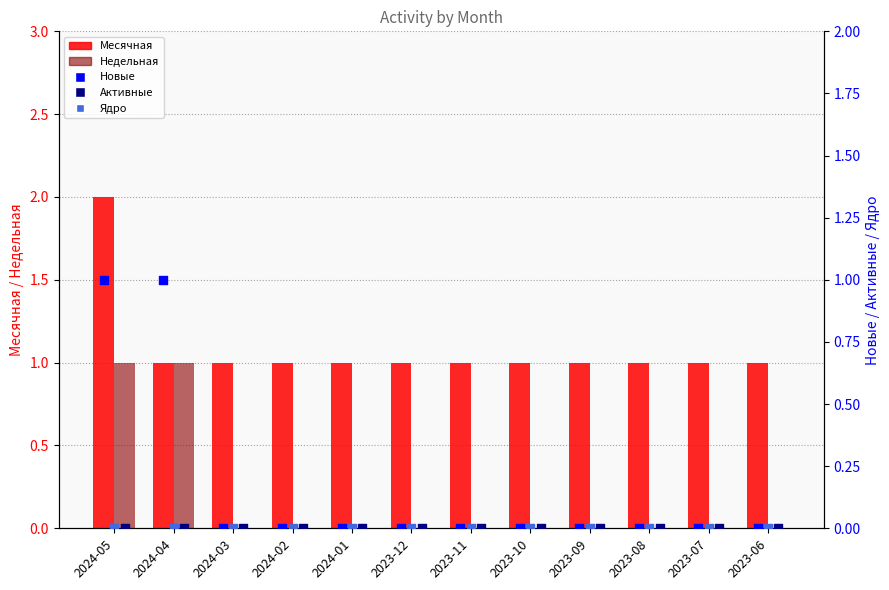

Which series has the widest spread of Y values?

Месячная